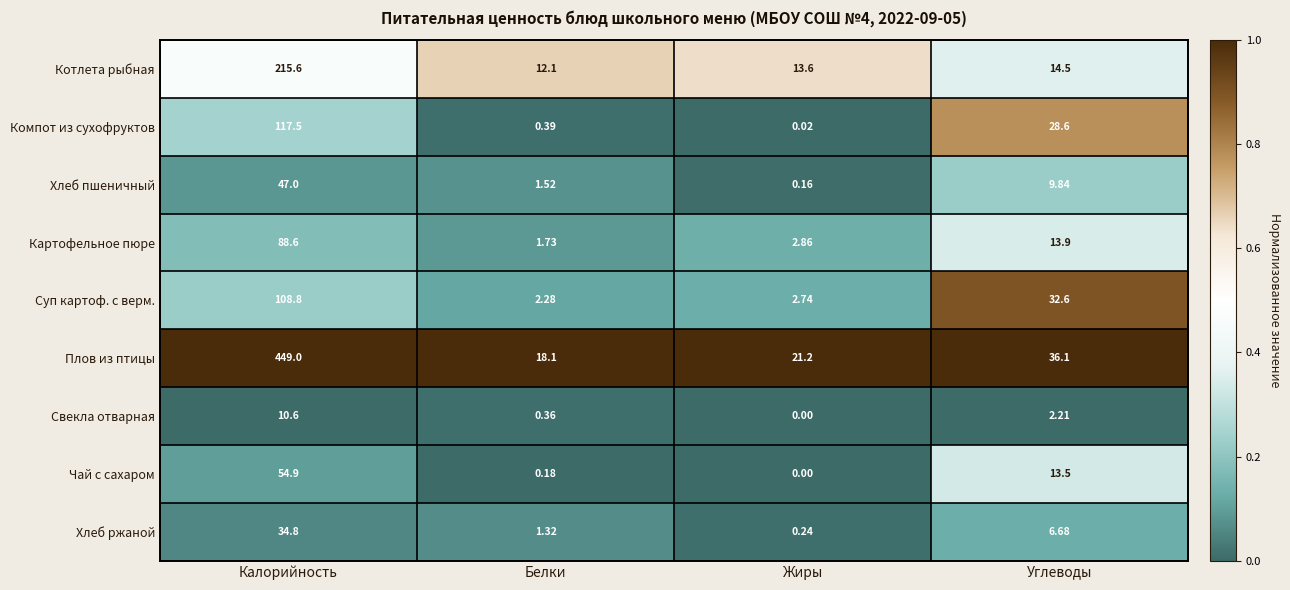

Where is Суп картоф. с верм. nearest to the value 55?

Углеводы